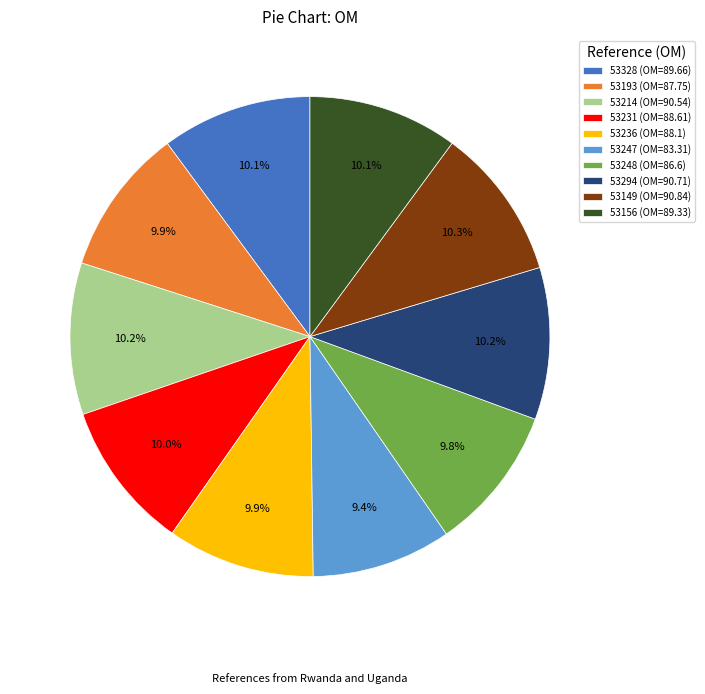

Approximately how many times larger is the value at 53231 (OM=88.61) compared to 53236 (OM=88.1)?

1.0